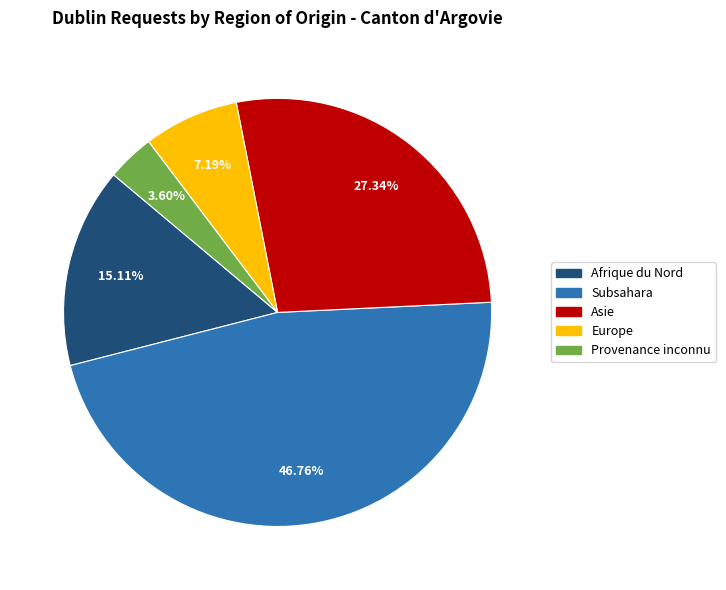

Between Subsahara and Afrique du Nord, which is larger?

Subsahara